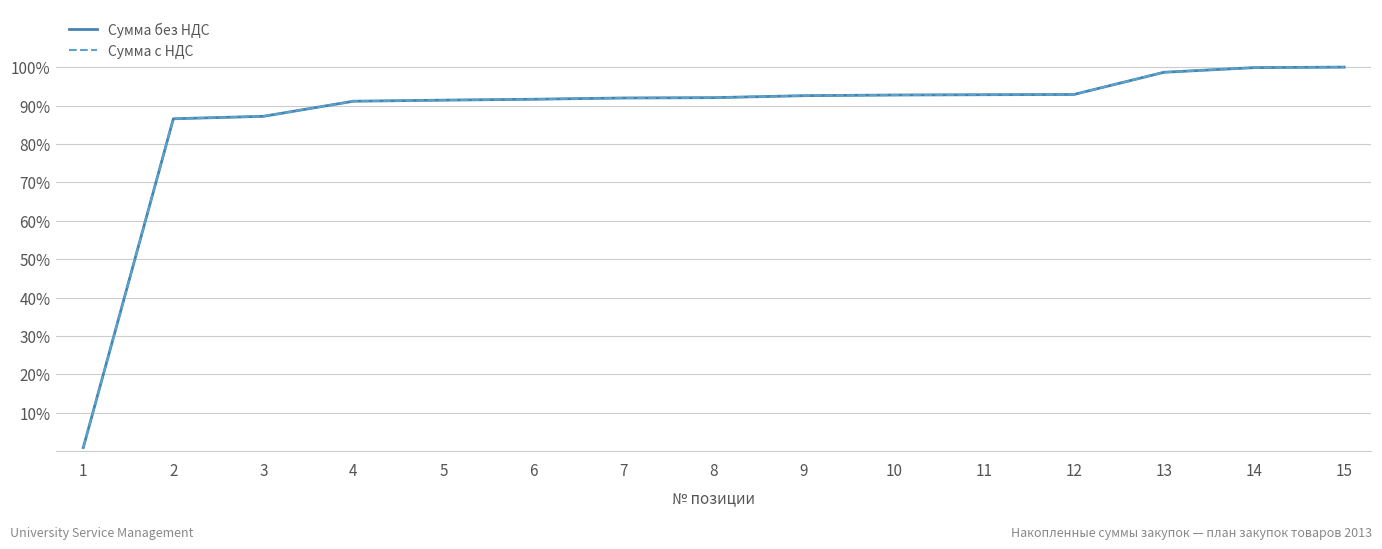

Does the chart display data point markers on the line(s)?

No